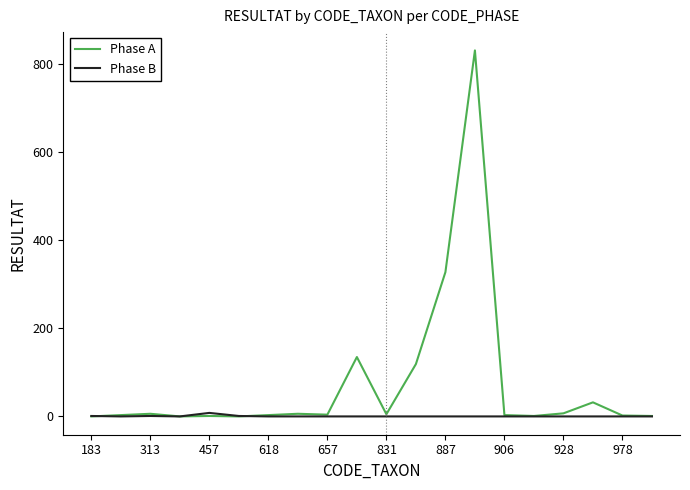

What is the average value of the Phase A series?

74